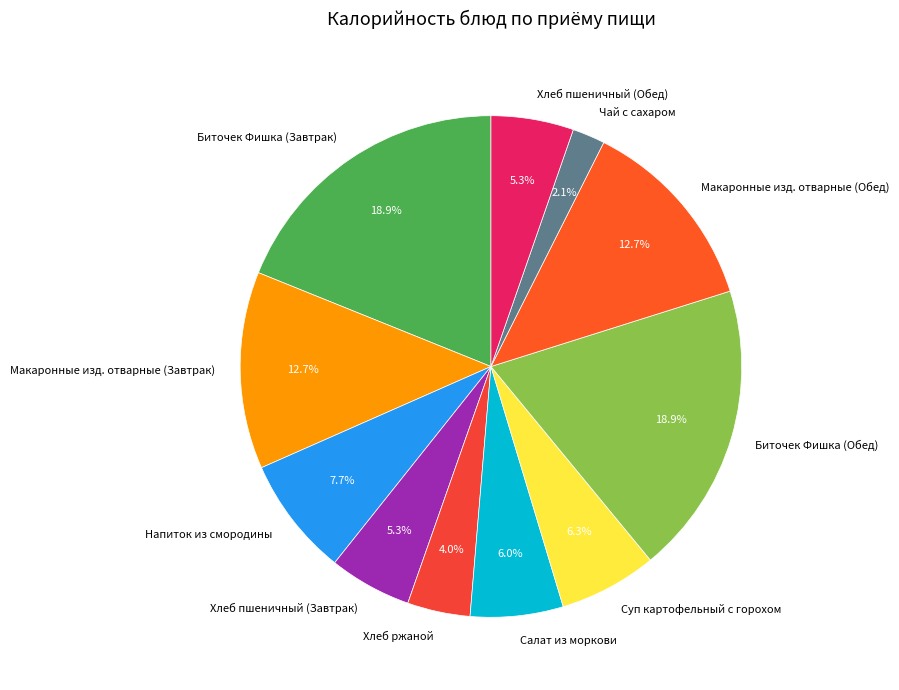

What portion of the pie excludes Чай с сахаром?

97.9%